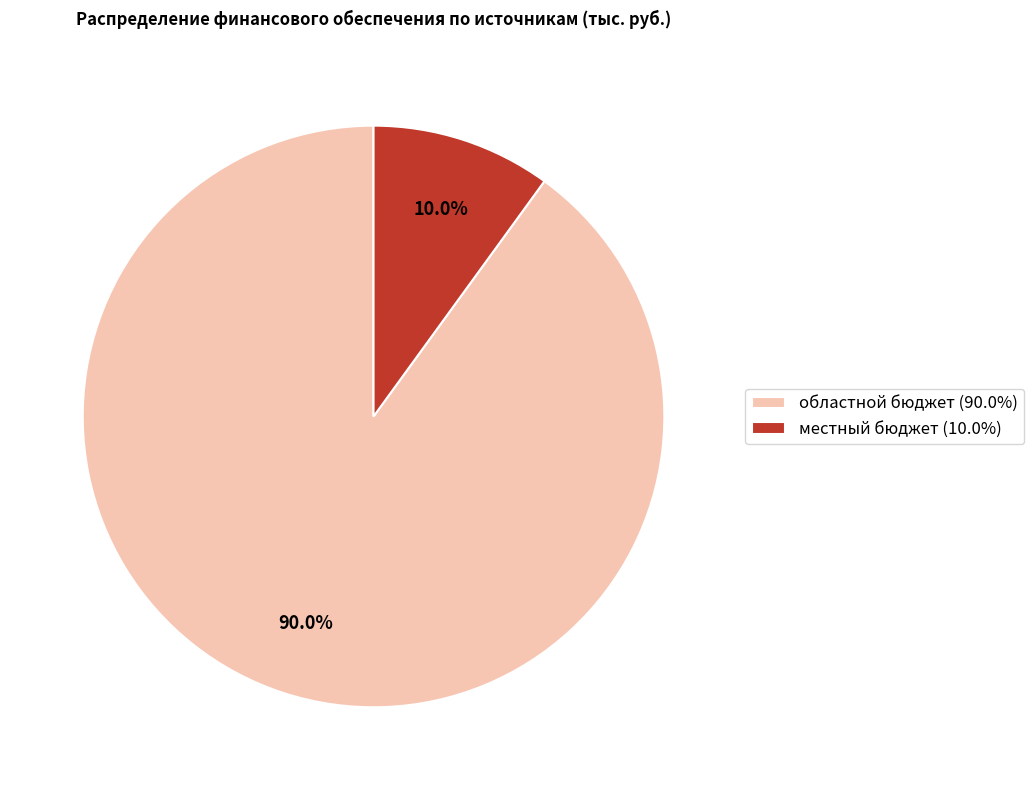

Is it true that местный бюджет is 23% of the pie?

False